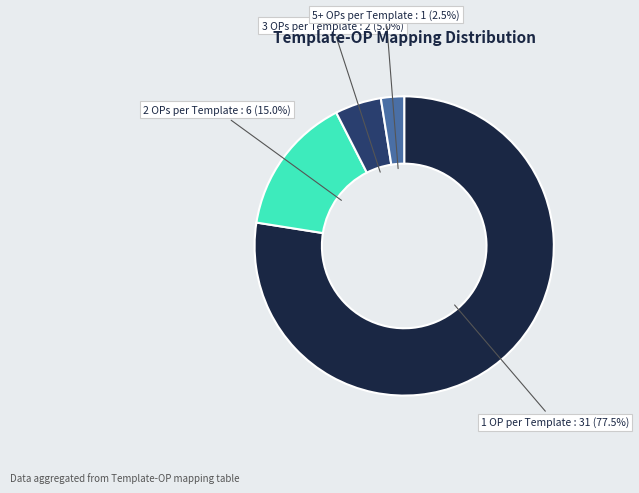

To the nearest percent, what is the difference between the largest and smallest slice percentages?

75%